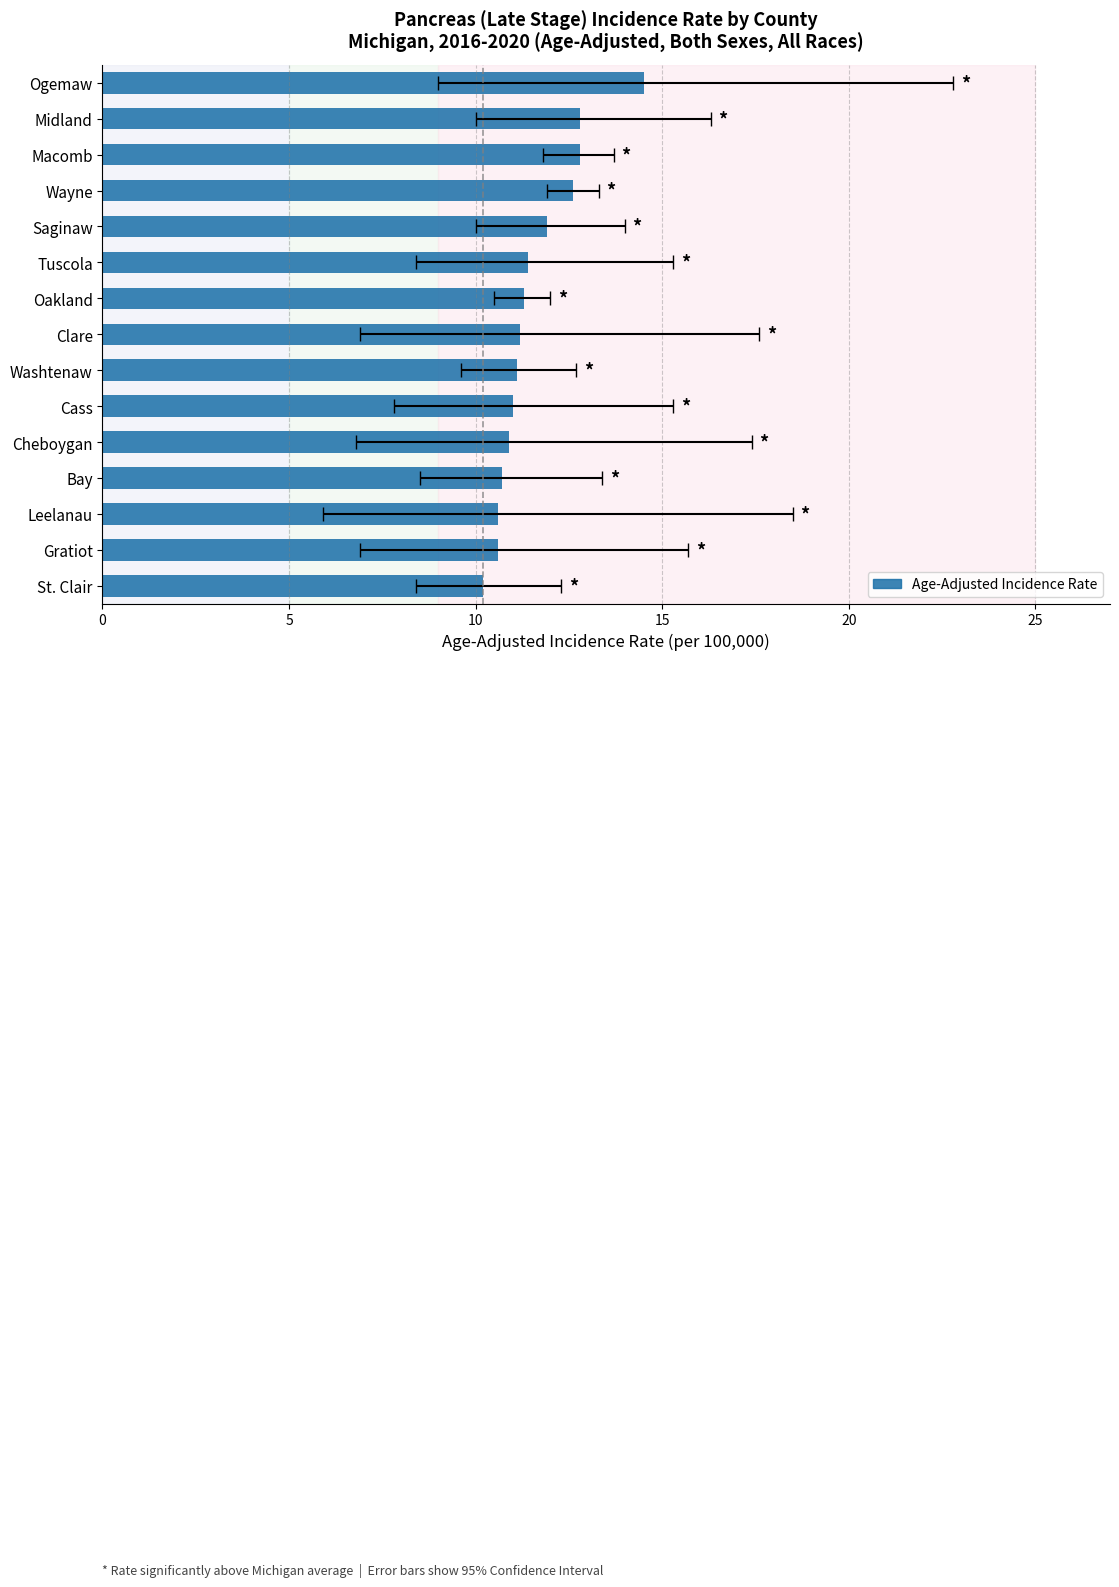

What is the average value?

11.6